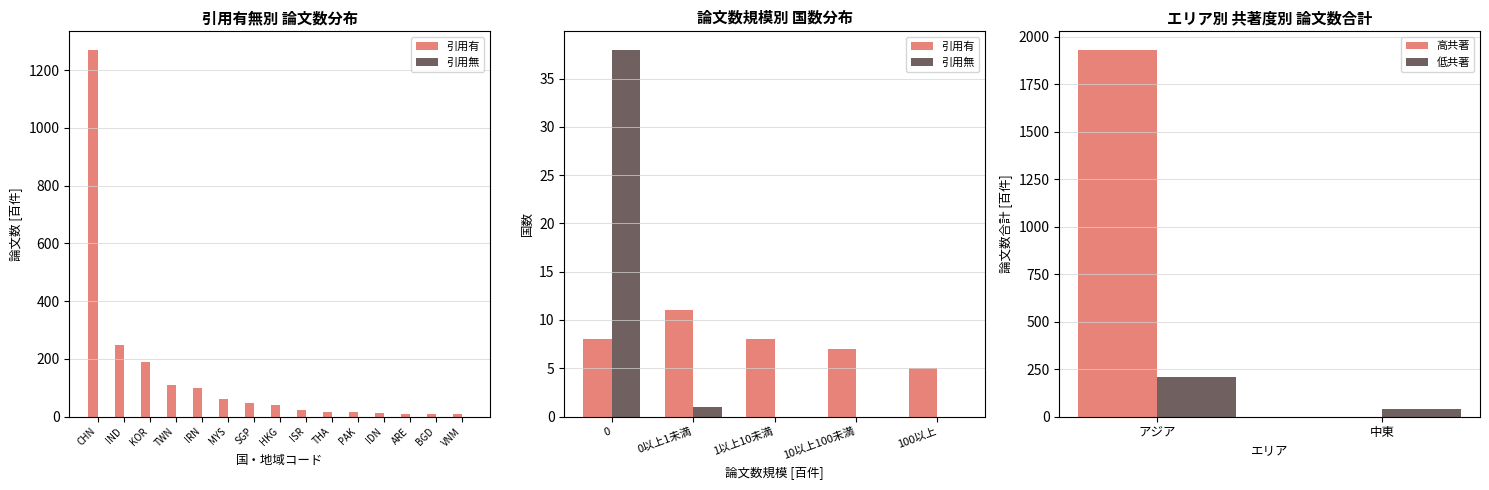

Which series has the largest total across all categories?

引用有